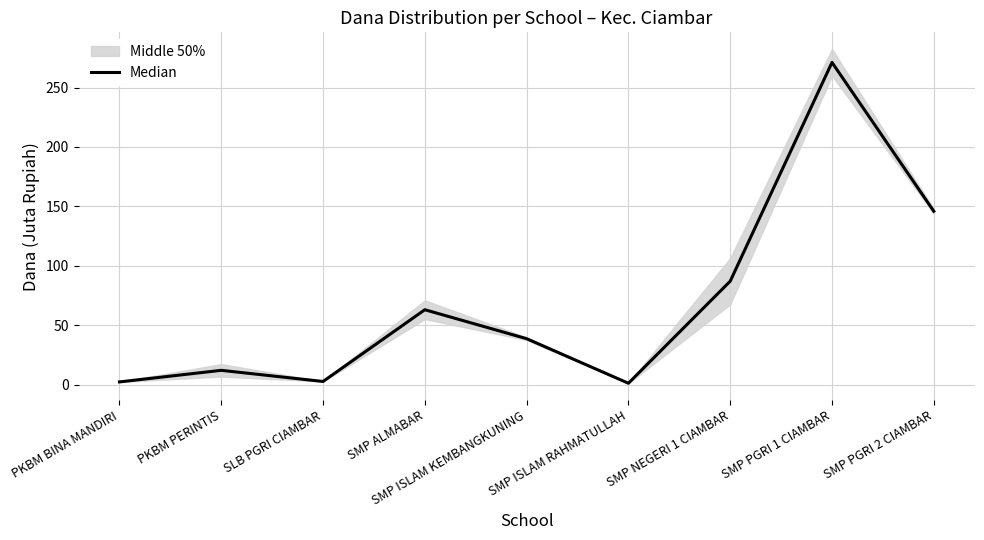

Which category has the lowest value across all series?

SMP ISLAM RAHMATULLAH